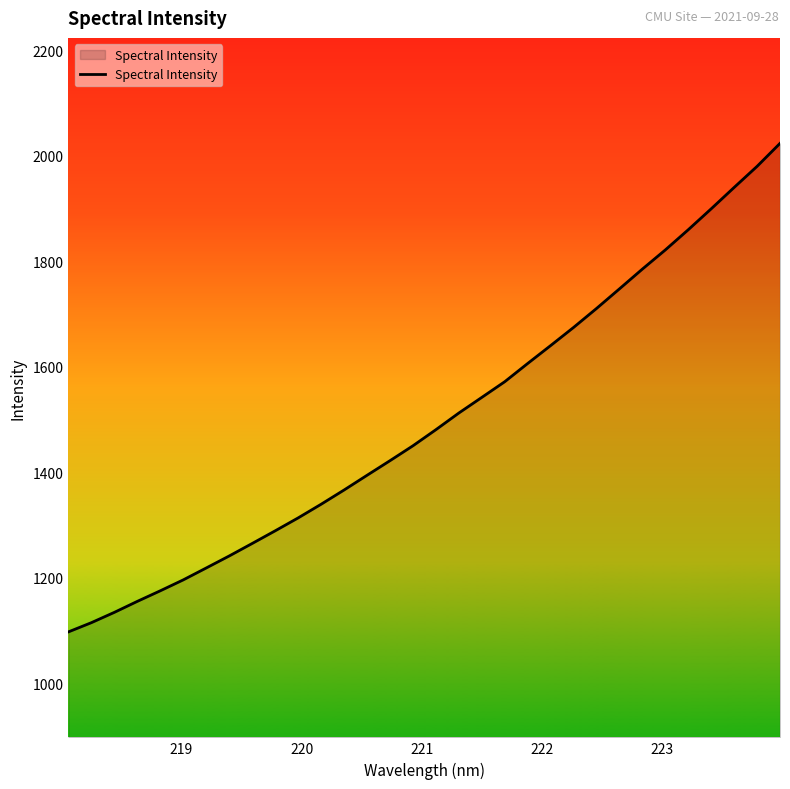

Reading right to left, what are all the values shown in this chart?

2023.4	1979.9	1939.9	1899.4	1859.7	1821.5	1785.1	1747.6	1710.4	1674.5	1640.1	1606.1	1571.5	1541.8	1512.2	1480.6	1450.0	1421.8	1394.1	1366.2	1339.2	1313.3	1288.8	1264.8	1241.1	1218.4	1195.8	1175.1	1155.0	1134.2	1114.6	1097.1